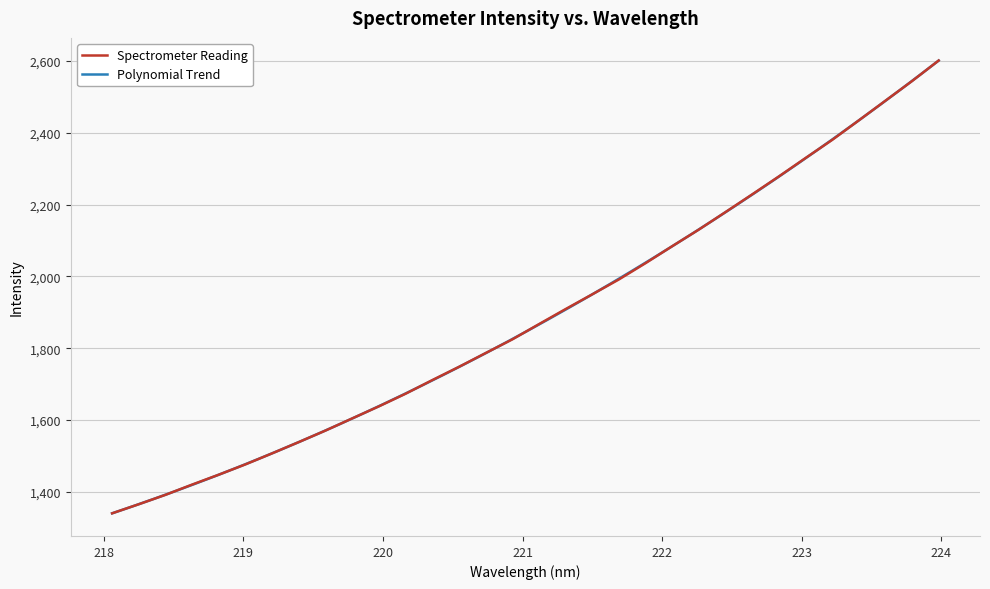

Reading right to left, list all the values displayed in this chart.

2600.9	2543.8	2489.0	2434.2	2379.9	2329.4	2278.2	2228.4	2179.1	2130.5	2084.2	2037.0	1991.6	1950.1	1909.1	1867.1	1824.7	1786.6	1748.2	1711.3	1673.5	1638.4	1604.8	1571.0	1539.0	1507.6	1476.9	1448.1	1420.5	1392.0	1365.8	1340.5